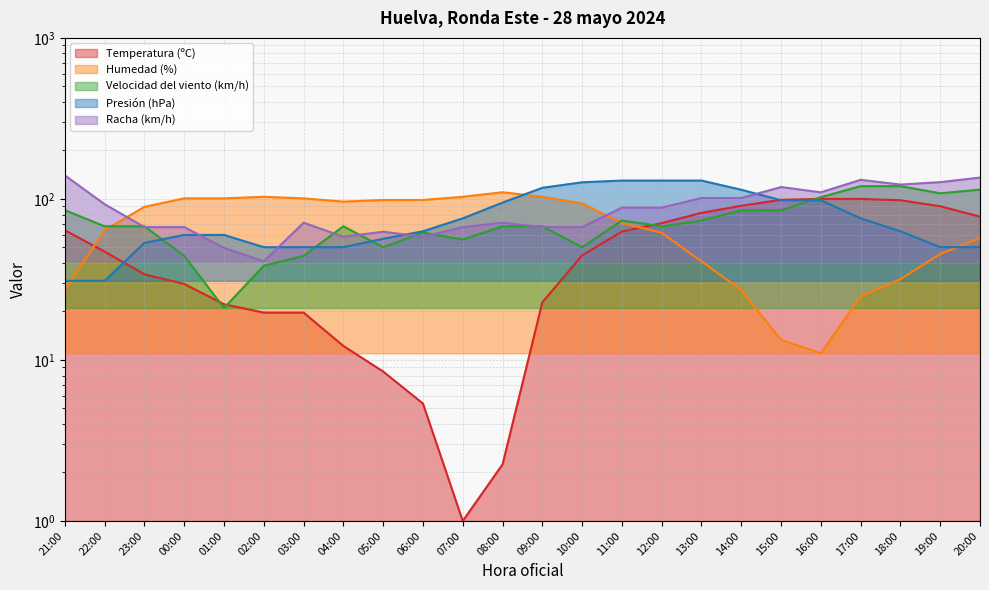

What is the minimum value shown in the chart?

1.0